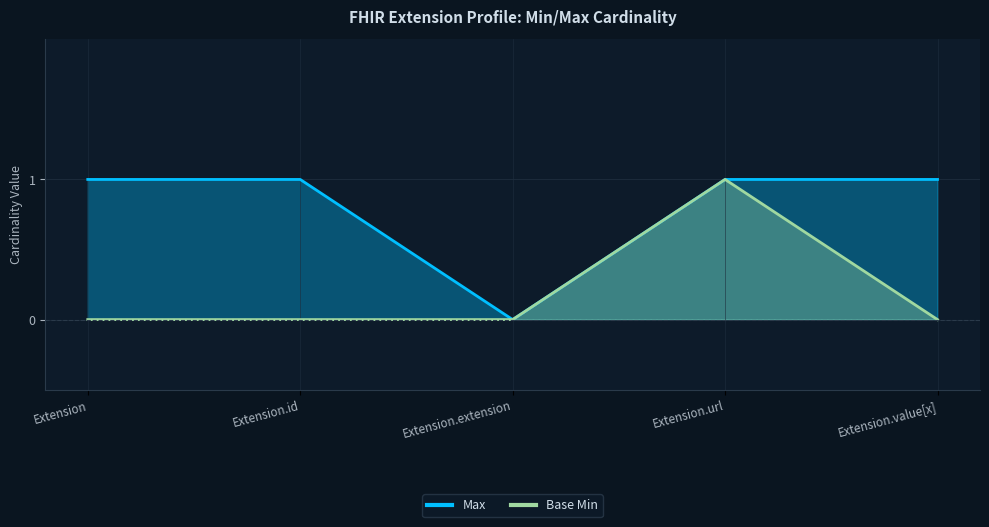

Where is Max nearest to the value 0?

Extension.extension